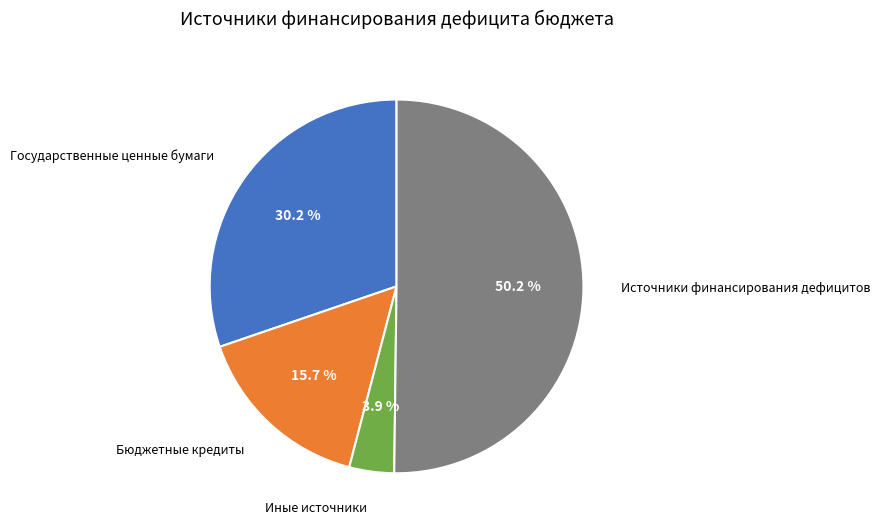

To the nearest percent, what is the difference between the Государственные ценные бумаги and Бюджетные кредиты slice percentages?

15%